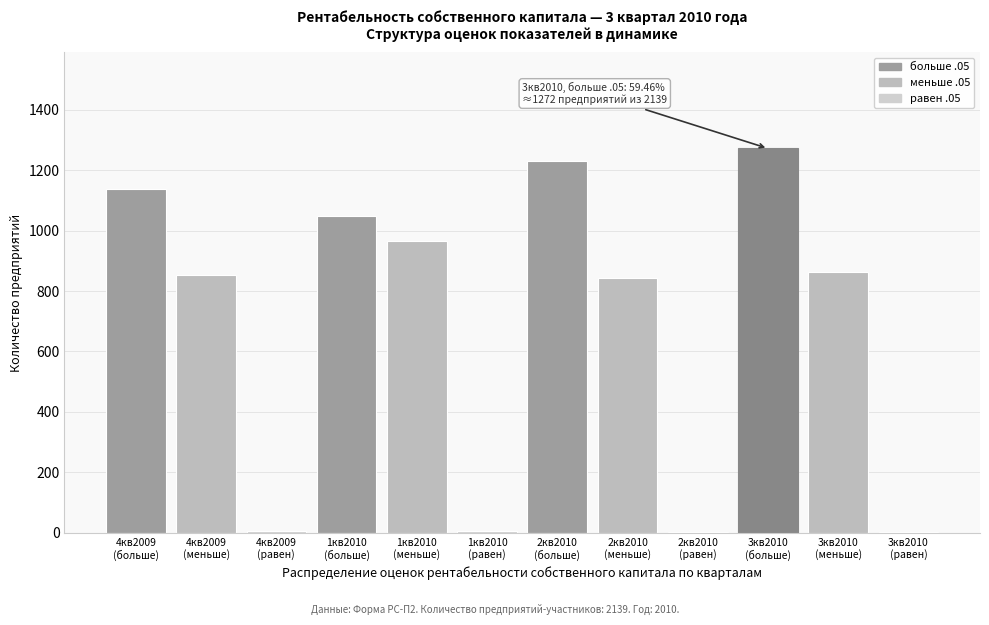

What is the maximum value shown in the chart?

1272